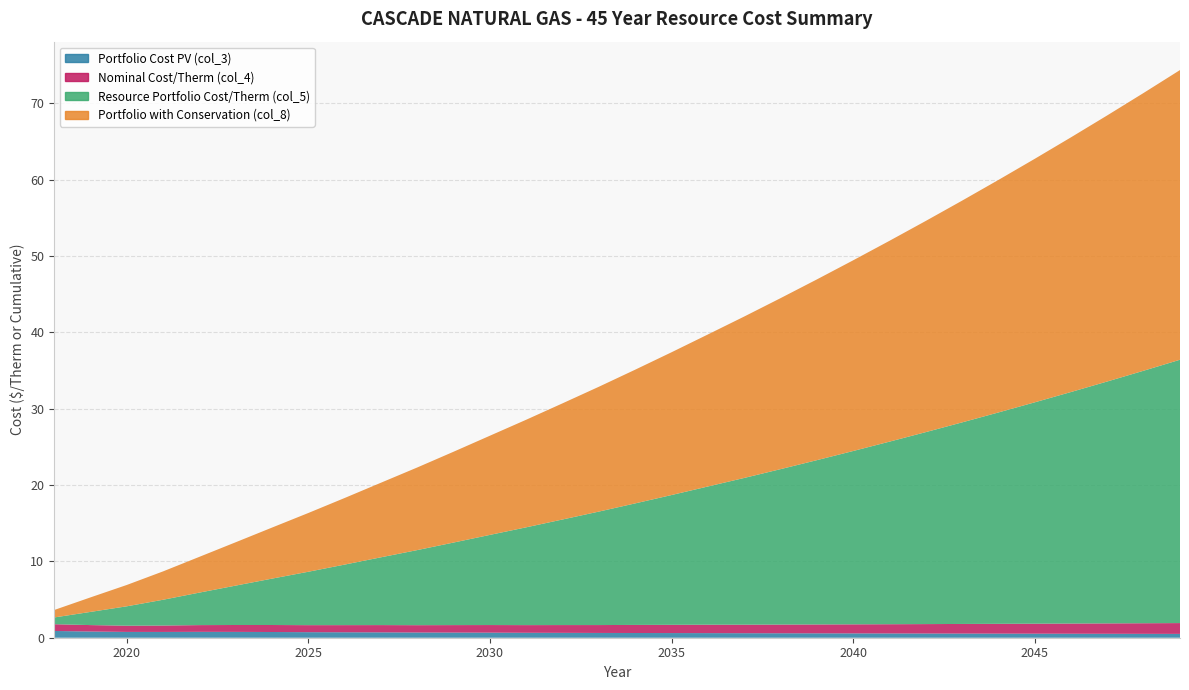

Reading left to right, list all the values displayed in this chart.

Portfolio Cost PV (col_3): 0.9	0.8	0.8	0.8	0.8	0.8	0.7	0.7	0.7	0.7	0.7	0.7	0.7	0.6	0.6	0.6	0.6	0.6	0.6	0.6	0.6	0.6	0.6	0.6	0.6	0.5	0.5	0.5	0.5	0.5	0.5	0.5
Nominal Cost/Therm (col_4): 0.9	0.8	0.8	0.8	0.9	0.9	0.9	0.9	0.9	1.0	1.0	1.0	1.0	1.0	1.0	1.0	1.1	1.1	1.1	1.1	1.1	1.2	1.2	1.2	1.2	1.3	1.3	1.3	1.3	1.4	1.4	1.4
Resource Portfolio Cost/Therm (col_5): 0.9	1.7	2.5	3.4	4.3	5.2	6.1	7.0	7.9	8.9	9.8	10.8	11.8	12.8	13.8	14.9	15.9	17.0	18.1	19.2	20.4	21.5	22.7	23.9	25.1	26.4	27.7	29.0	30.3	31.7	33.1	34.5
Portfolio with Conservation (col_8): 1.0	1.9	2.8	3.7	4.7	5.7	6.7	7.7	8.7	9.8	10.8	11.9	13.0	14.1	15.2	16.4	17.5	18.7	19.9	21.1	22.4	23.7	25.0	26.3	27.7	29.0	30.5	31.9	33.4	34.9	36.4	37.9